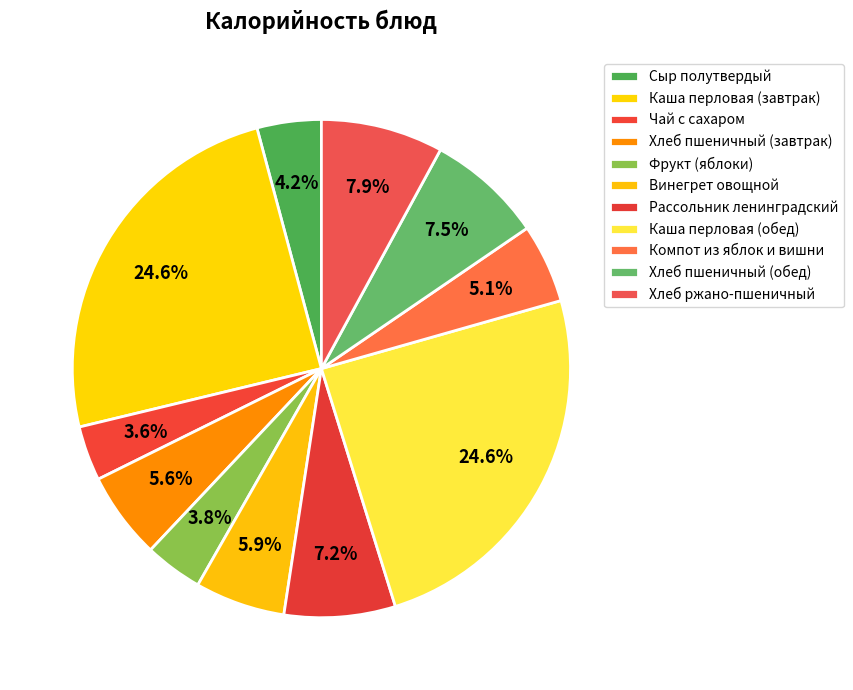

How many slices are in this pie chart?

11